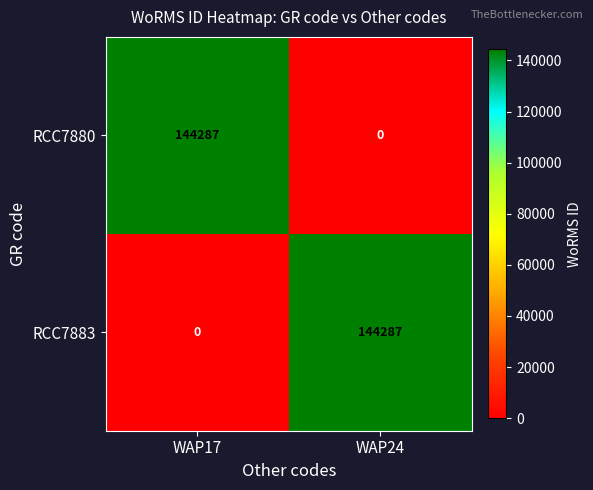

Reading left to right, transcribe all the data shown in this chart.

RCC7880: 144287	0
RCC7883: 0	144287